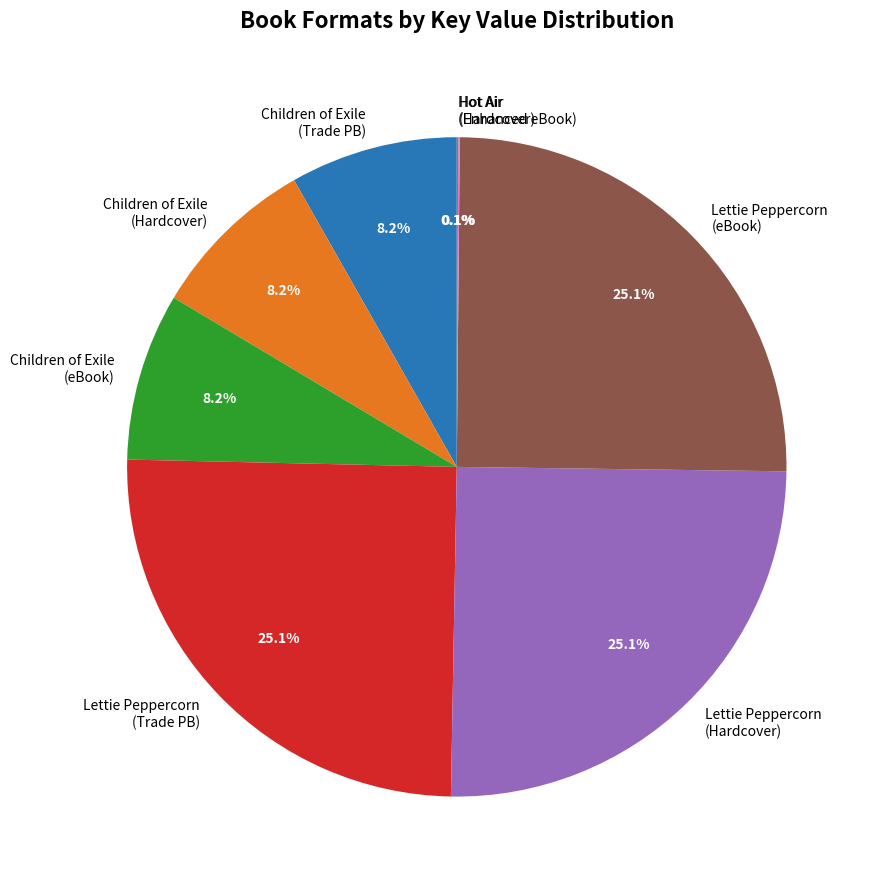

What percentage is NOT represented by Children of Exile (Trade PB)?

91.8%